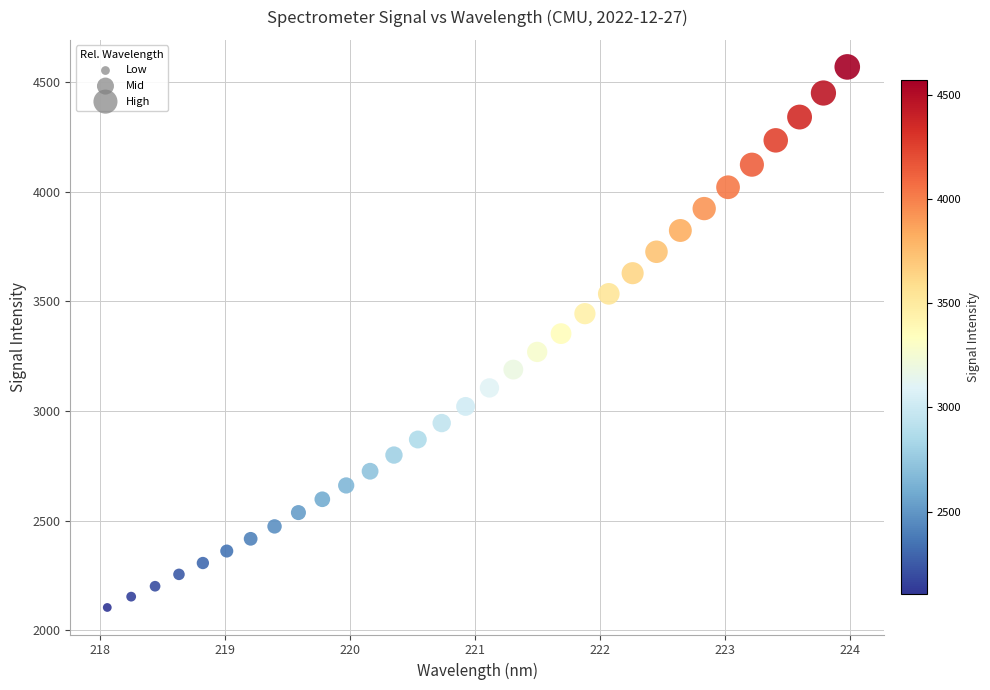

What is the range of Y values (max minus min)?

2464.9